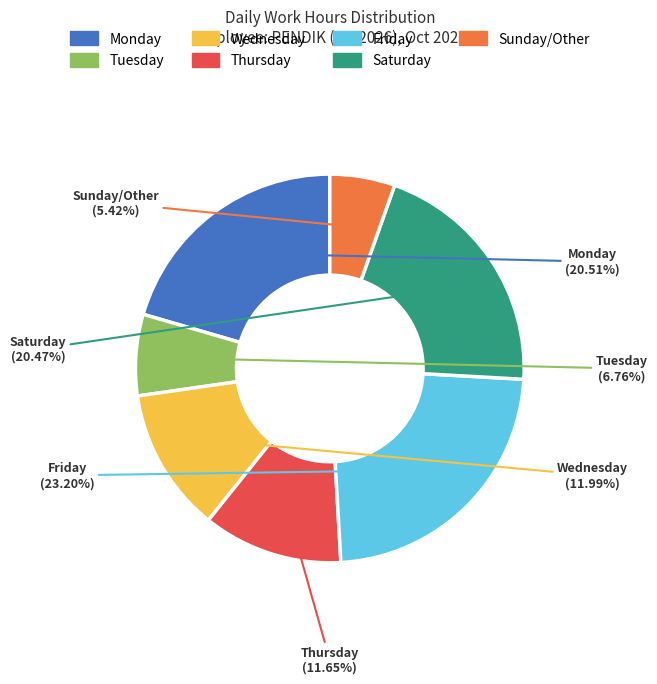

Do Thursday and Tuesday together represent more than half of the pie?

No